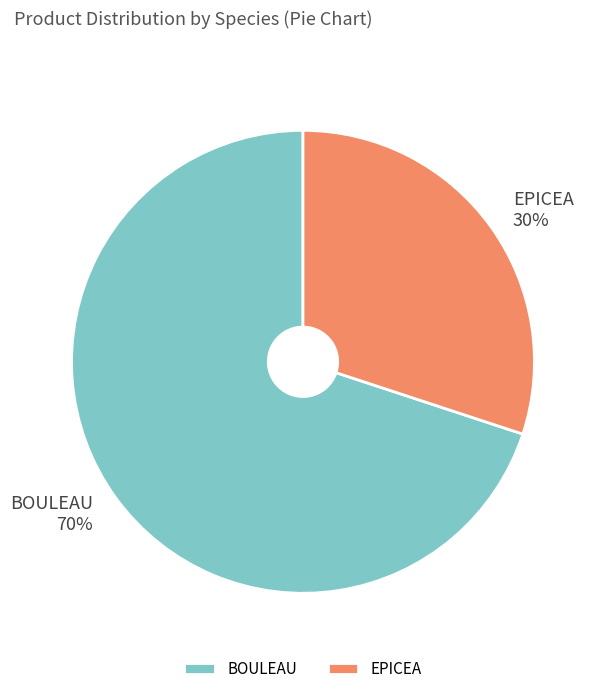

To the nearest percent, what portion does EPICEA represent?

30%